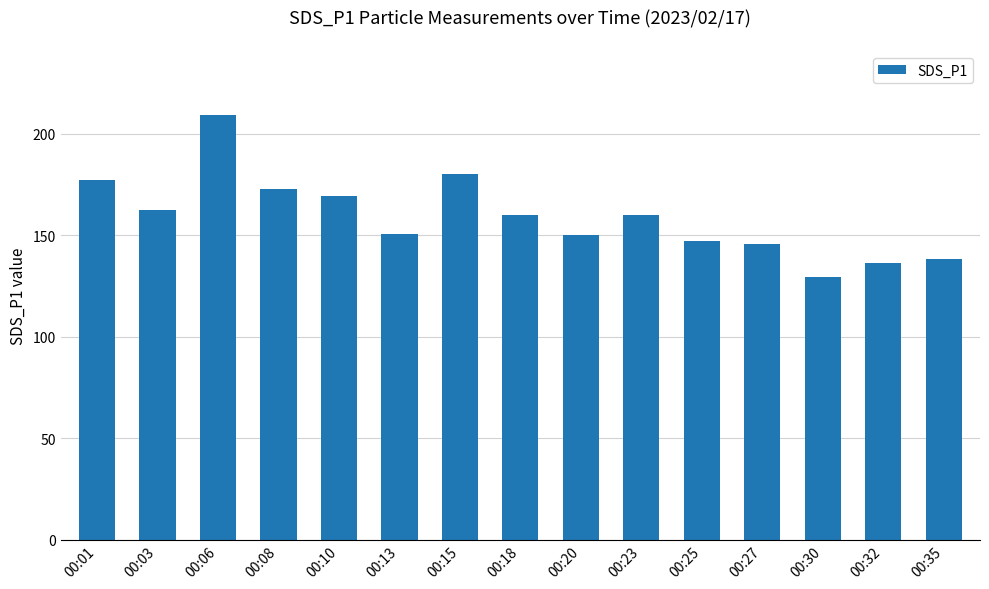

What is the change in value from 00:01 to 00:15?

+2.9